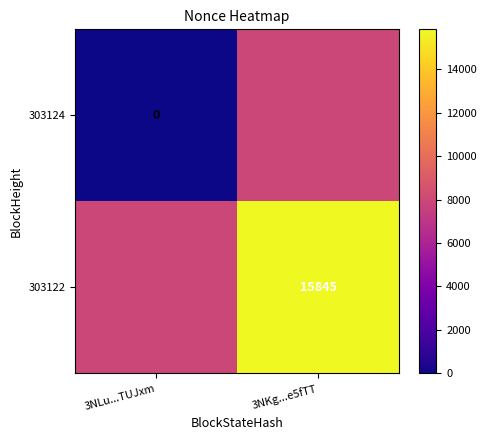

Is the value of 303122 at 3NKg...e5fTT greater than the value of 303124 at 3NLu...TUJxm?

Yes